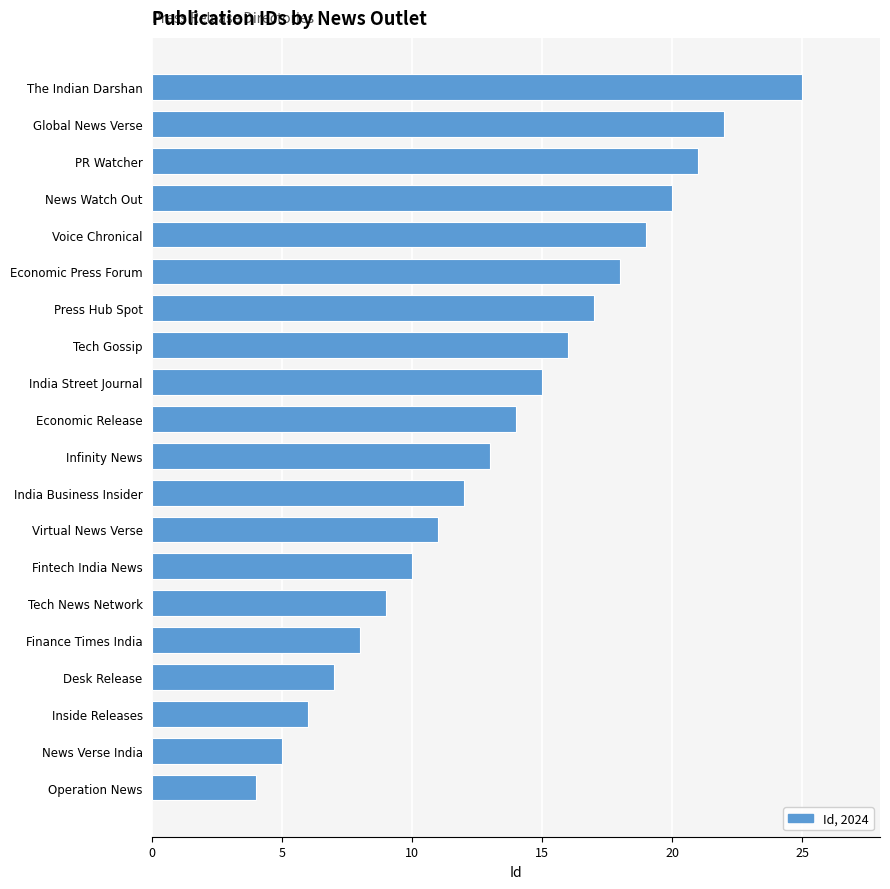

List the labels in order of value, smallest first.

Operation News, News Verse India, Inside Releases, Desk Release, Finance Times India, Tech News Network, Fintech India News, Virtual News Verse, India Business Insider, Infinity News, Economic Release, India Street Journal, Tech Gossip, Press Hub Spot, Economic Press Forum, Voice Chronical, News Watch Out, PR Watcher, Global News Verse, The Indian Darshan